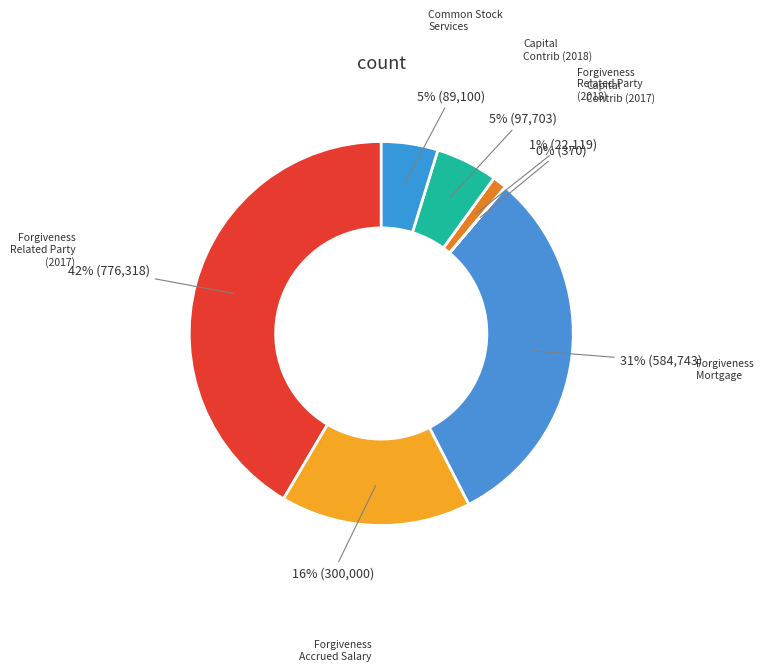

Is there a majority slice in this chart?

No